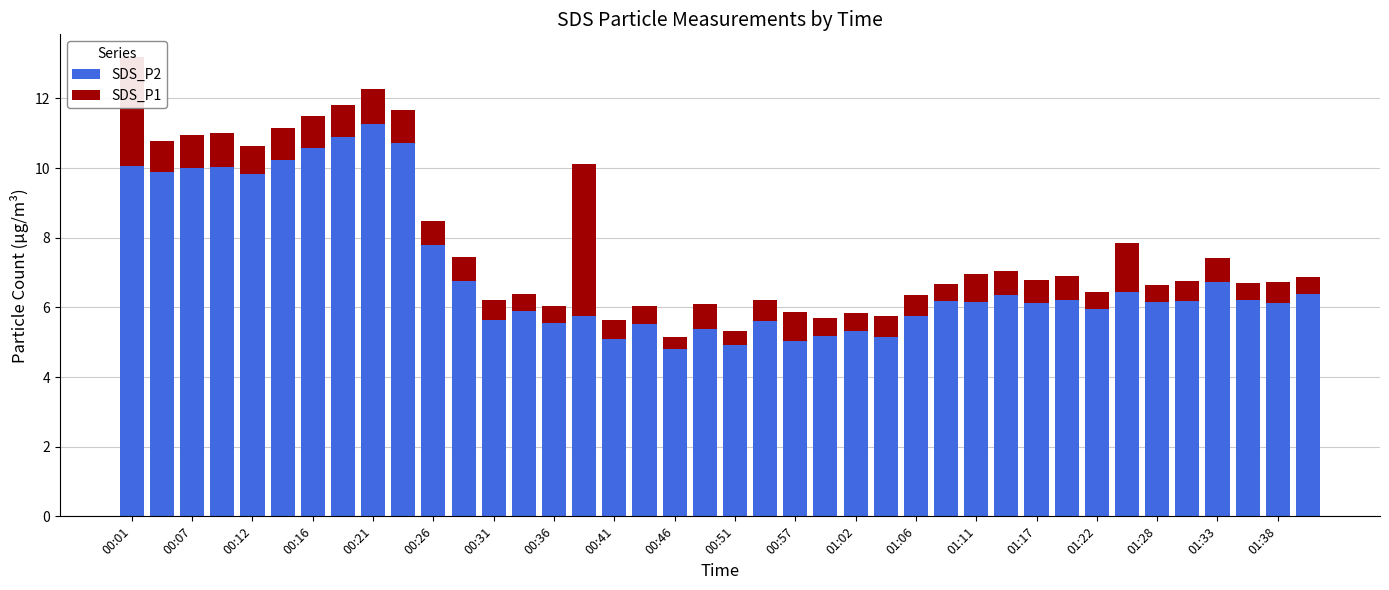

What is the maximum value for SDS_P2?

11.3